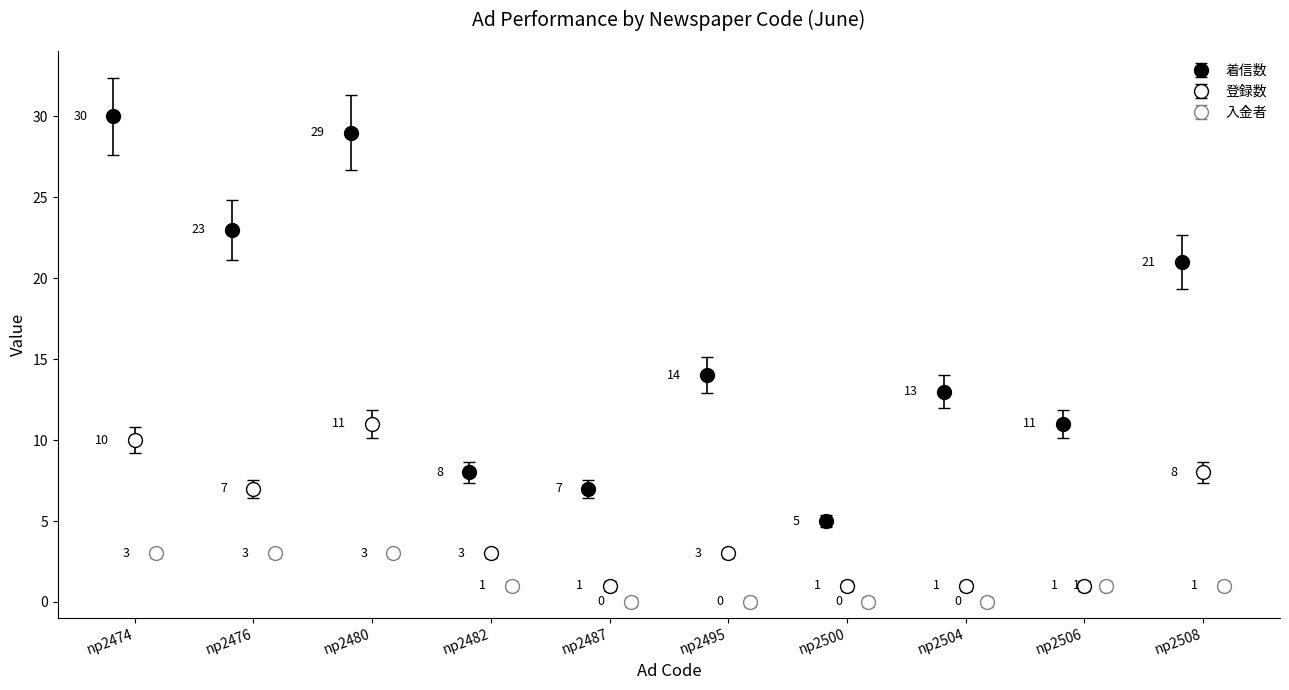

Which series changed the most between np2482 and np2506?

着信数